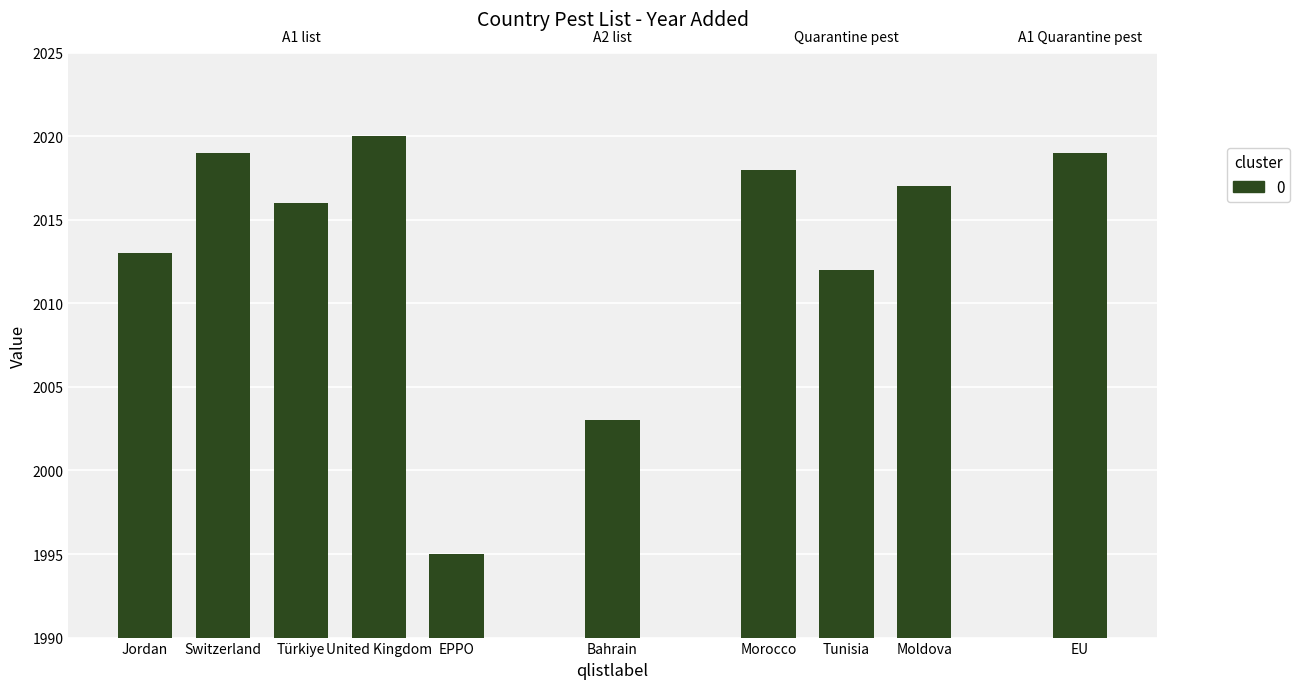

What is the greatest value displayed?

2020